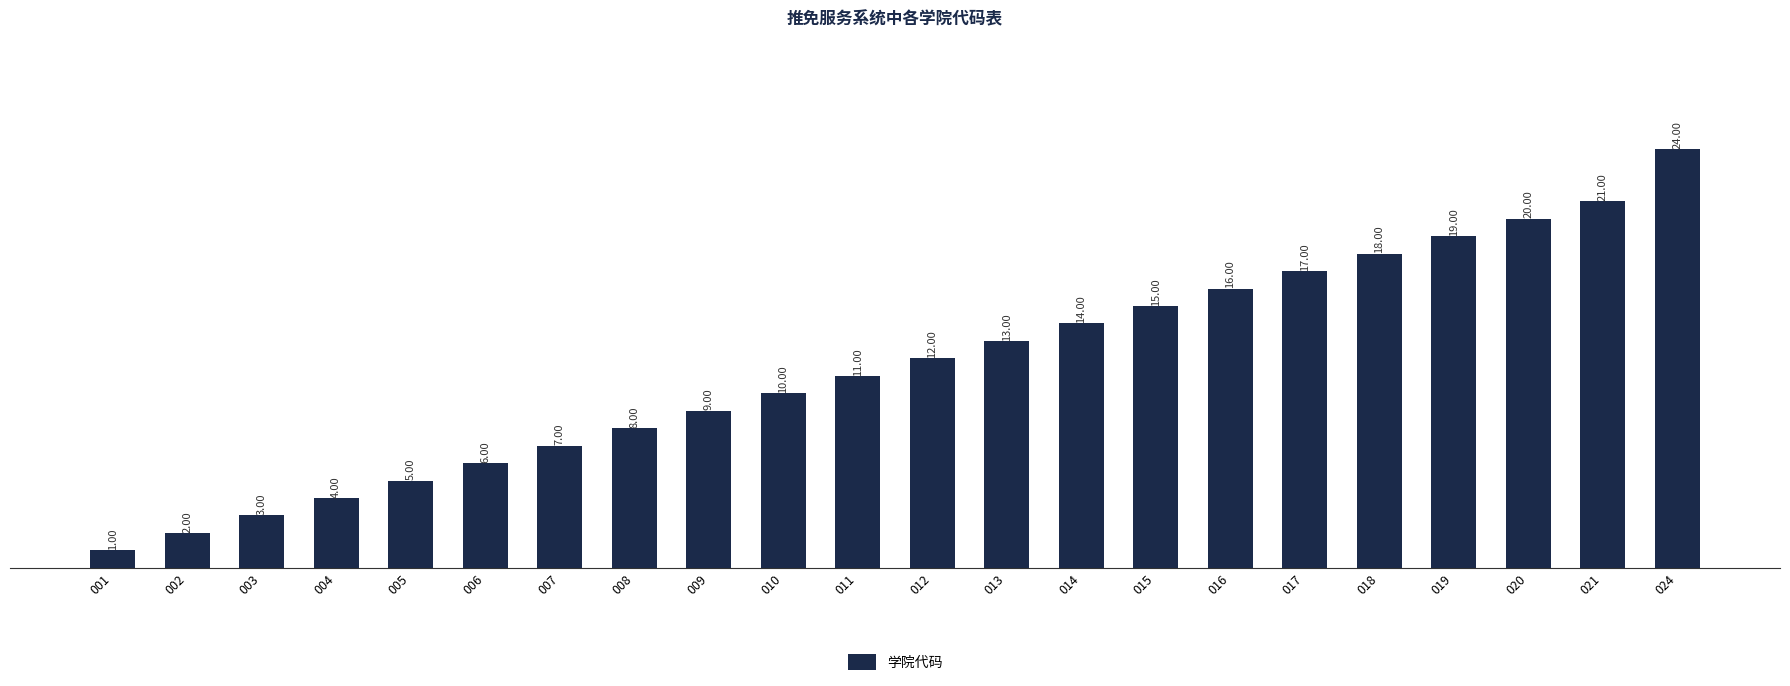

Which has a higher value, 015 or 024?

024